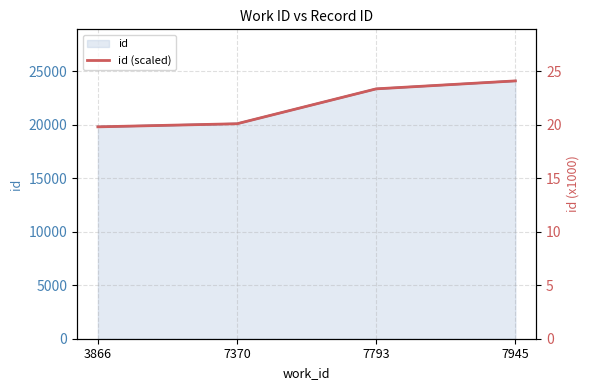

The value at 3866 is 19.8. True or false?

True